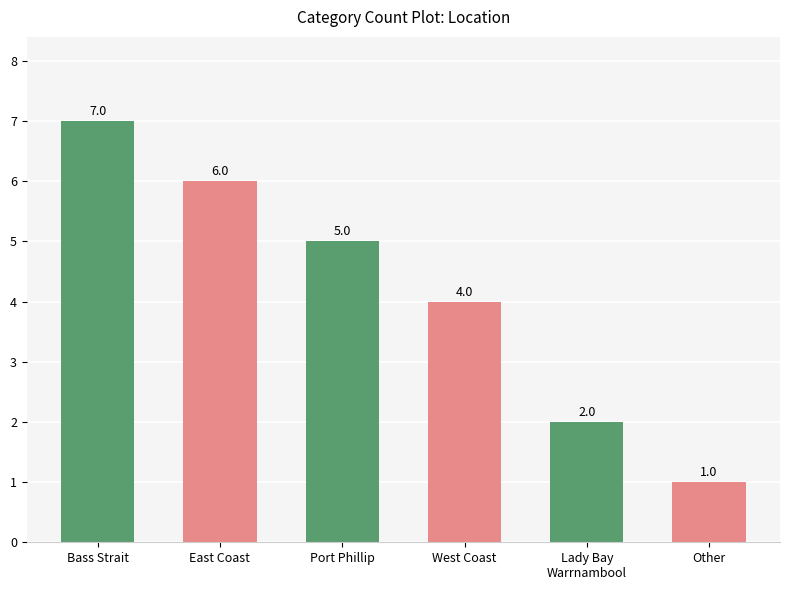

Is it true that the value at Port Phillip is 5?

True